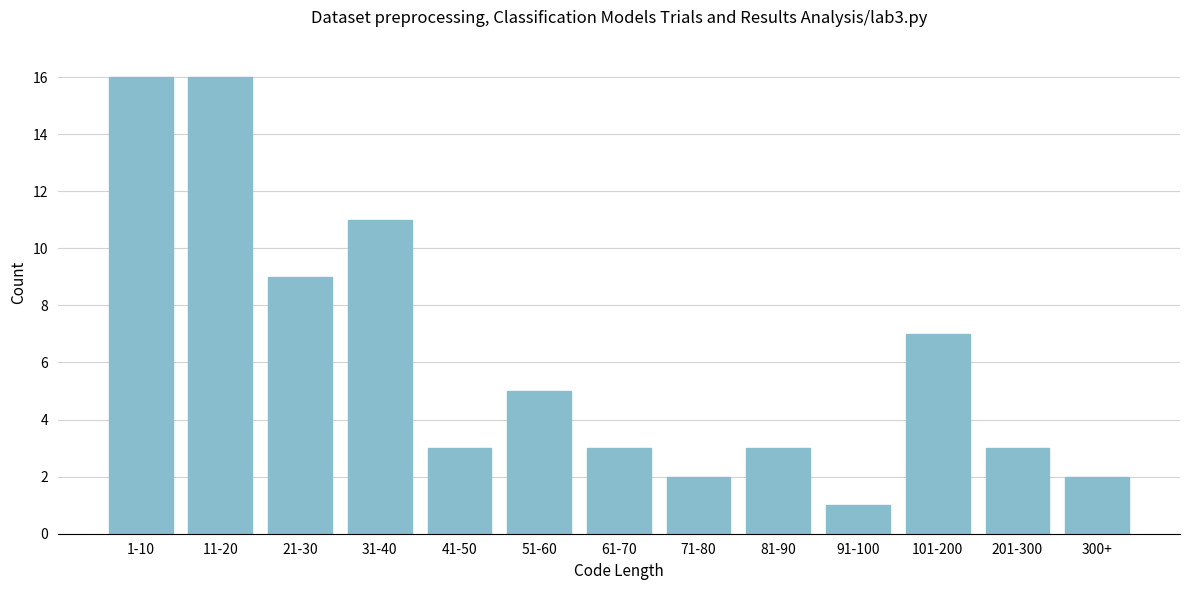

Reading left to right, transcribe all the data shown in this chart.

16	16	9	11	3	5	3	2	3	1	7	3	2